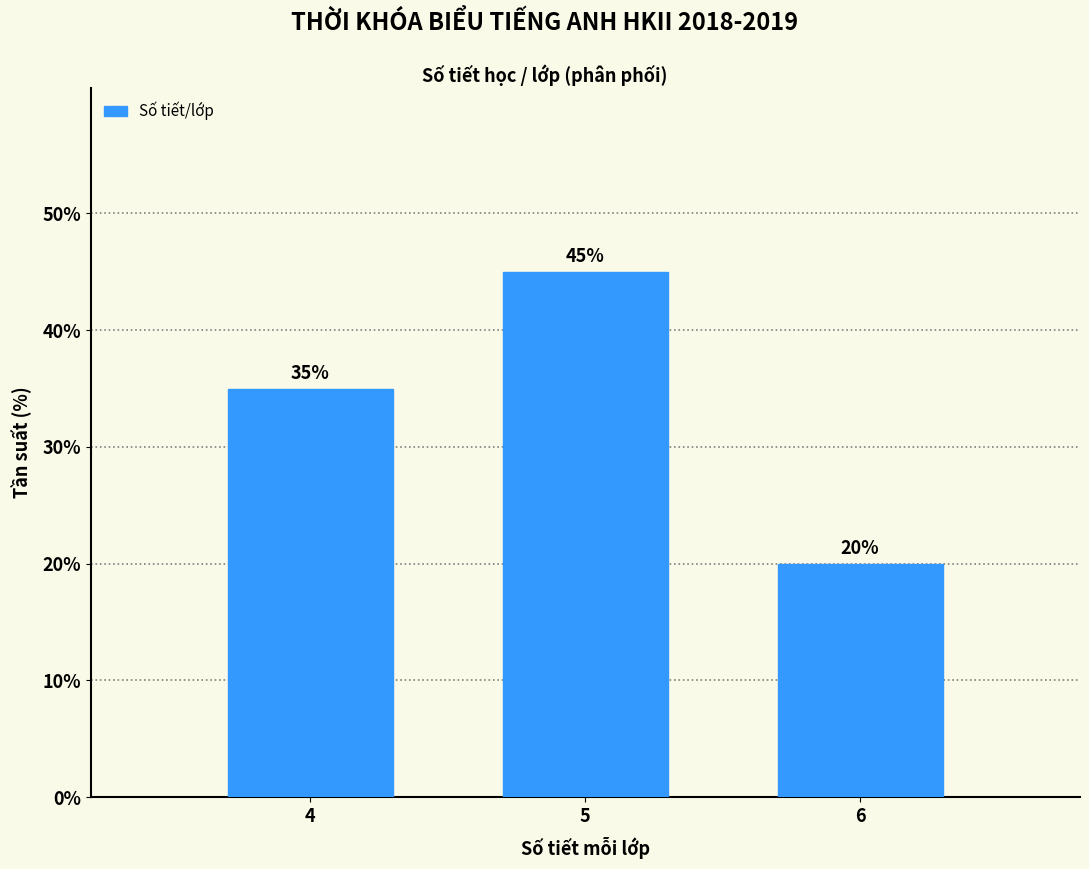

Reading left to right, transcribe all the data shown in this chart.

35	45	20